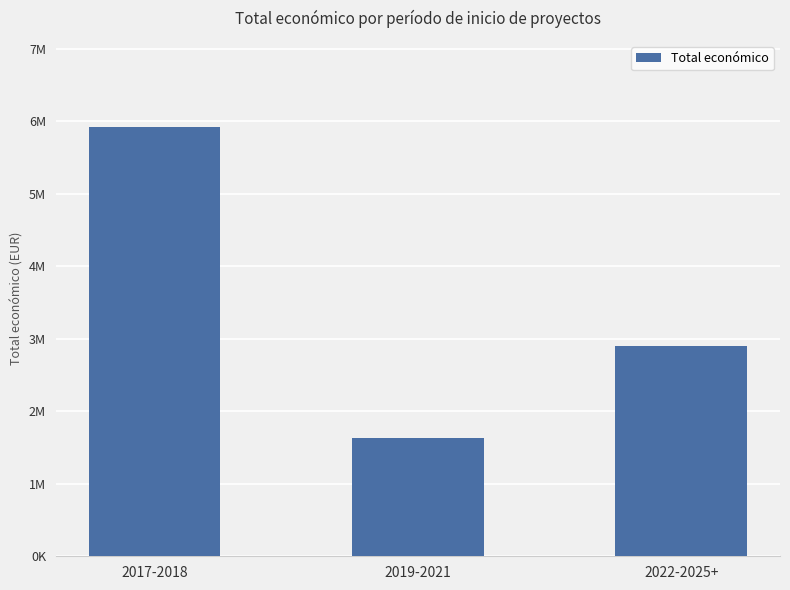

Rank the categories by value from lowest to highest.

2019-2021, 2022-2025+, 2017-2018